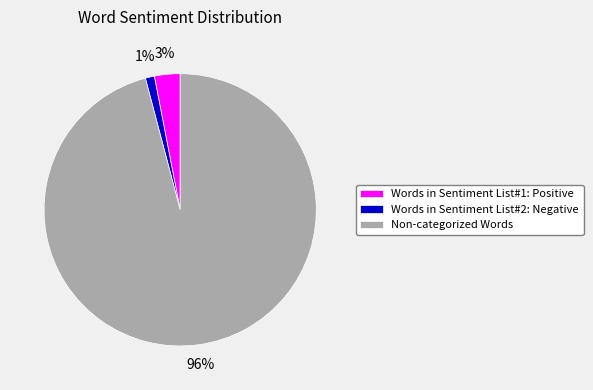

Count the number of slices in the pie.

3